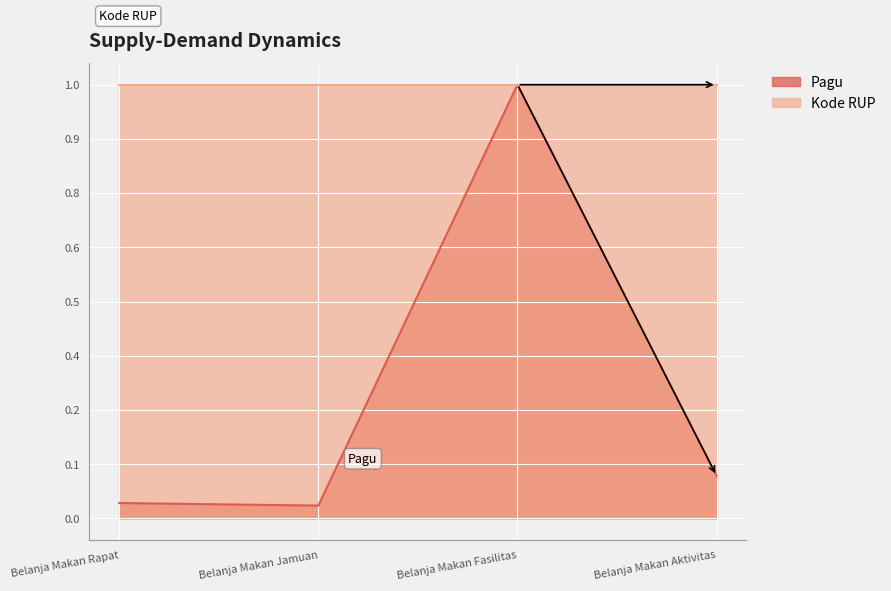

Reading left to right, transcribe all the data shown in this chart.

Pagu: 0.0	0.0	1.0	0.1
Kode RUP: 1.0	1.0	1.0	1.0